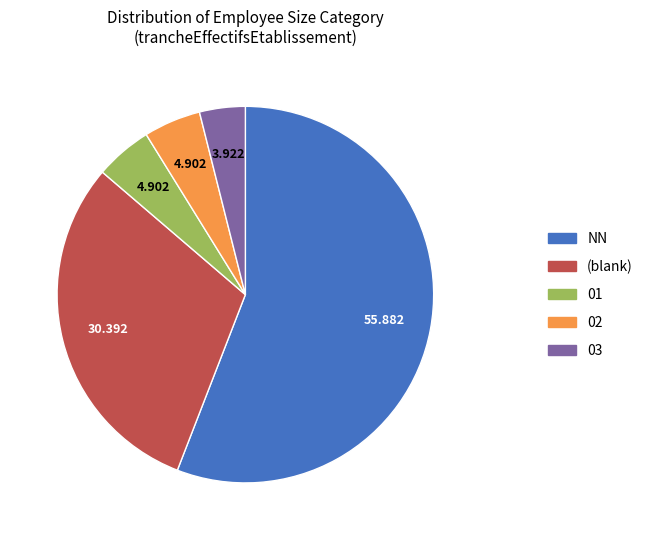

Combined, do 02 and (blank) account for over 50%?

No